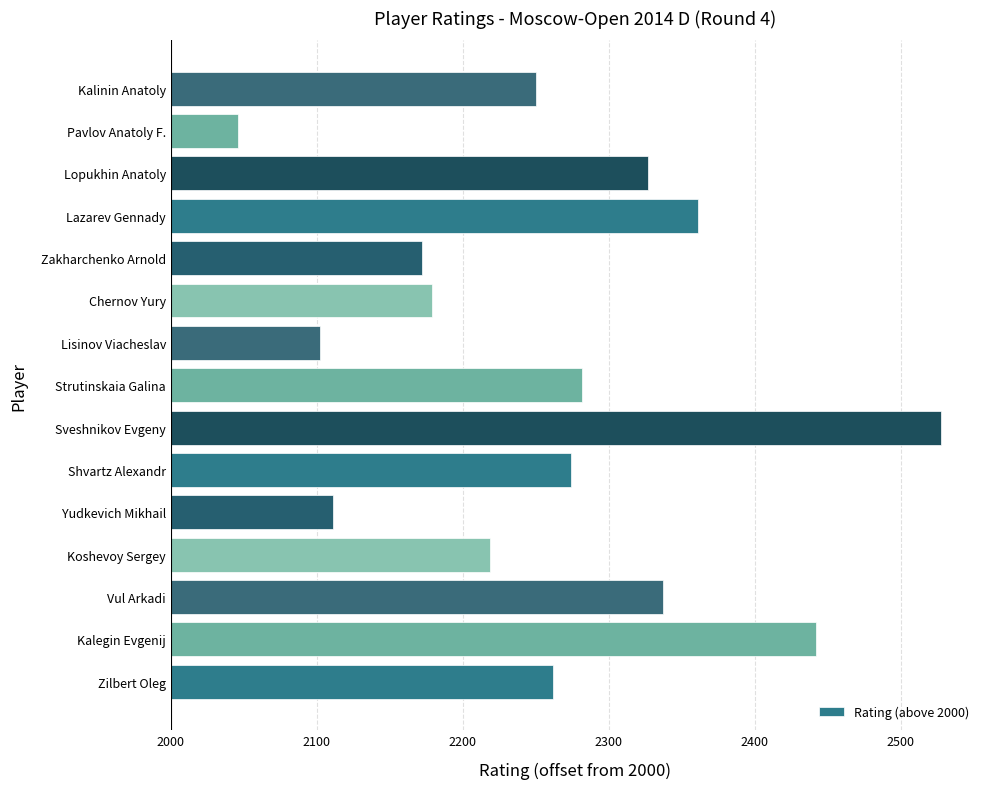

List the labels in order of value, smallest first.

Pavlov Anatoly F., Lisinov Viacheslav, Yudkevich Mikhail, Zakharchenko Arnold, Chernov Yury, Koshevoy Sergey, Kalinin Anatoly, Zilbert Oleg, Shvartz Alexandr, Strutinskaia Galina, Lopukhin Anatoly, Vul Arkadi, Lazarev Gennady, Kalegin Evgenij, Sveshnikov Evgeny